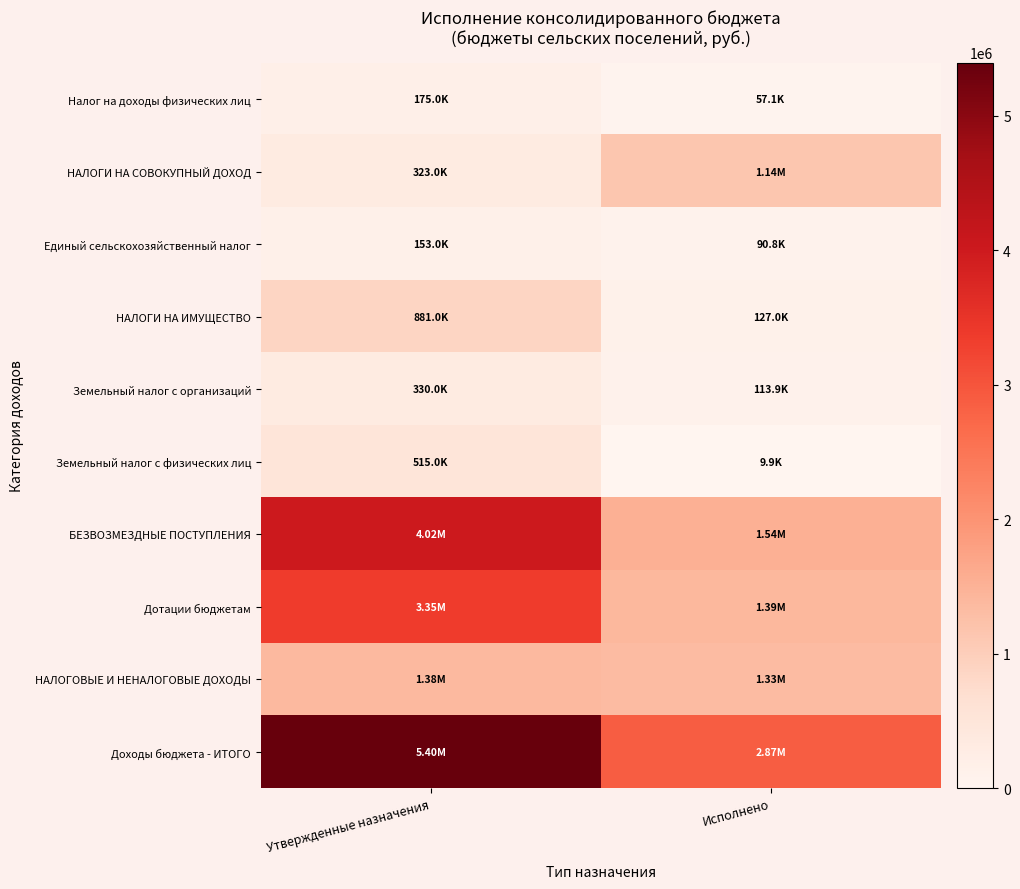

How many data points does each series have?

2